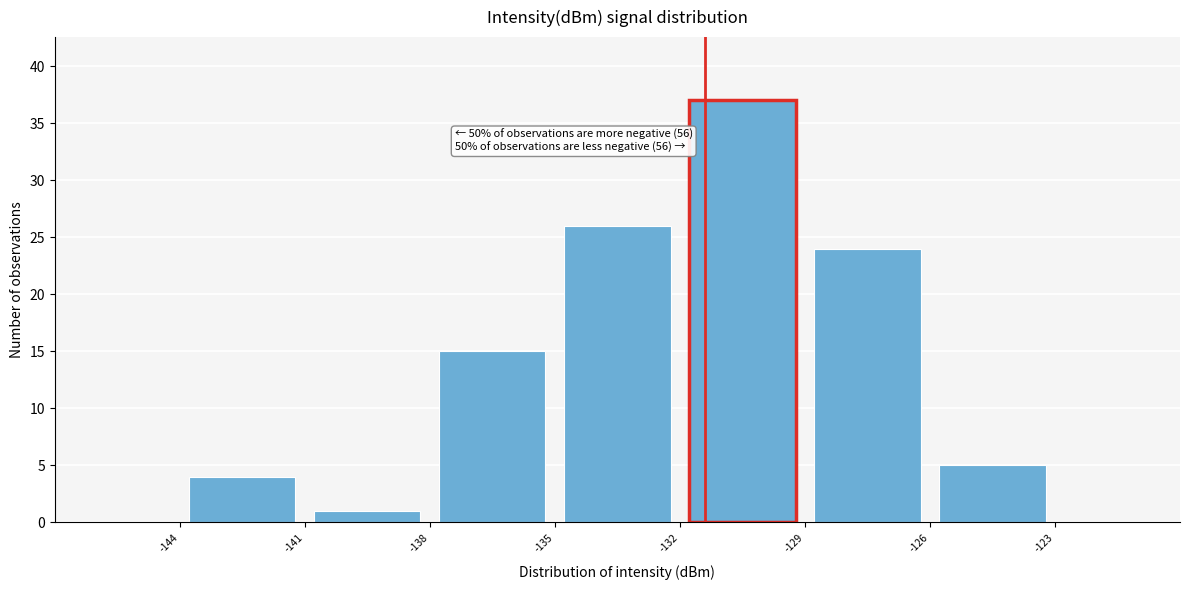

Over which range of the x-axis is the bar tallest?

-132 to -129